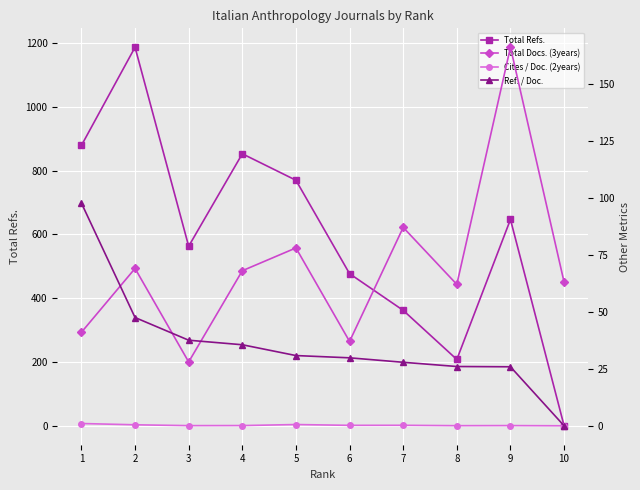

Reading left to right, what are all the values shown in this chart?

Total Refs.: 879.0	1187.0	563.0	853.0	770.0	477.0	362.0	208.0	647.0	0.0
Total Docs. (3years): 41.0	69.0	28.0	68.0	78.0	37.0	87.0	62.0	166.0	63.0
Cites / Doc. (2years): 1.0	0.4	0.1	0.1	0.6	0.2	0.2	0.1	0.1	0.0
Ref. / Doc.: 97.7	47.5	37.5	35.5	30.8	29.8	27.9	26.0	25.9	0.0